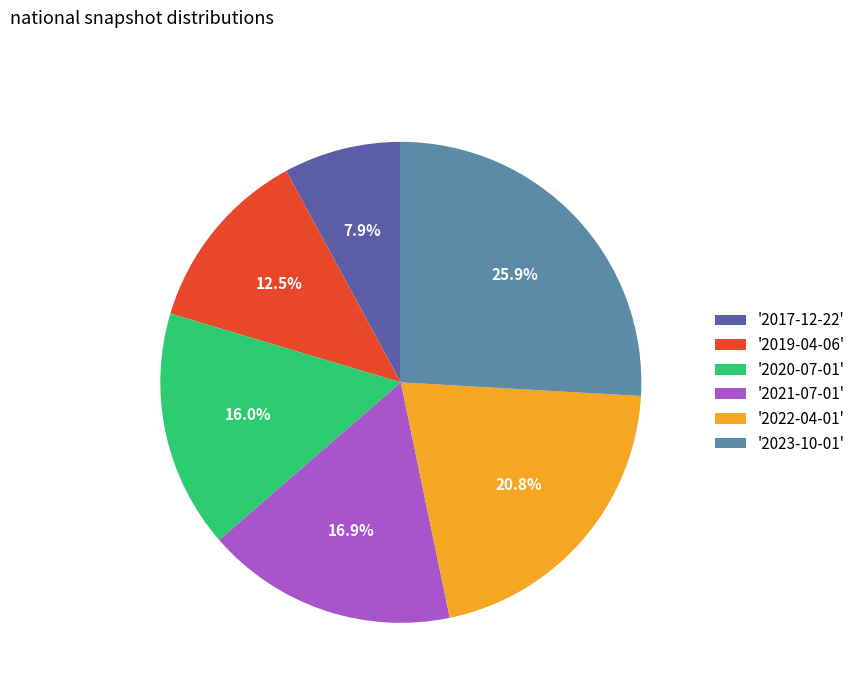

What is the ratio of the value at '2023-10-01' to the value at '2022-04-01'?

1.2